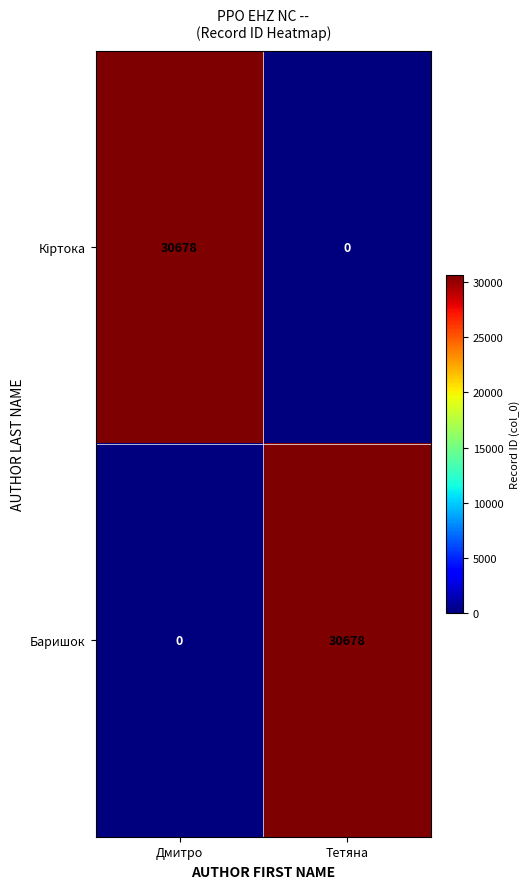

How many series are shown in this chart?

2